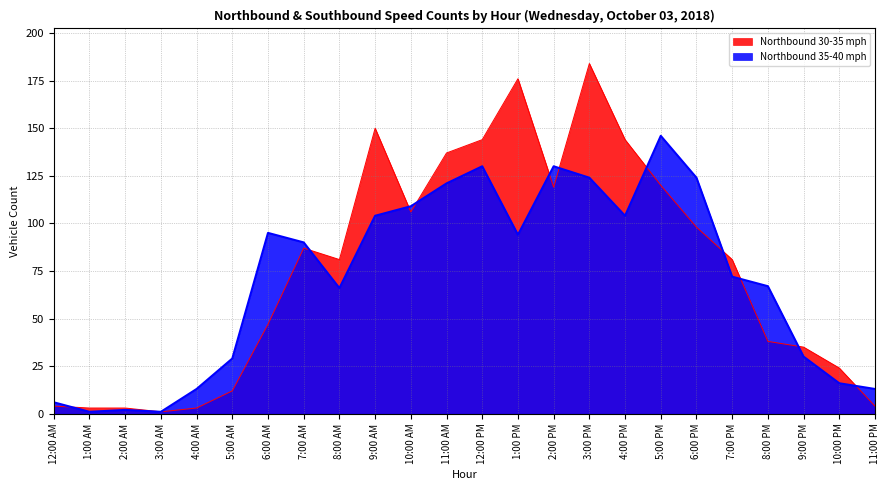

In Northbound 35-40 mph, how many points are higher than both neighbors (excluding endpoints)?

5